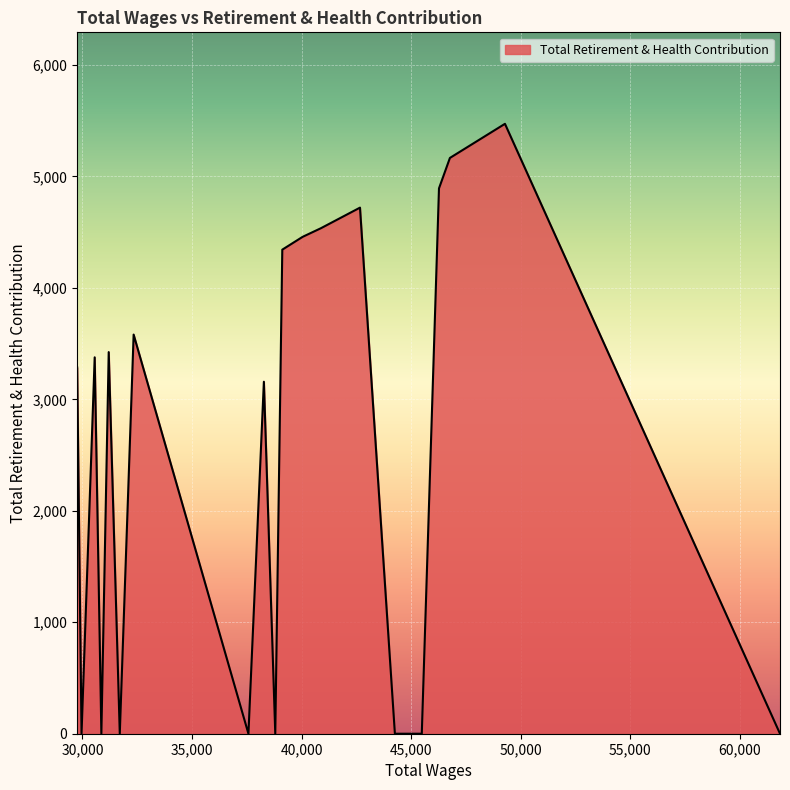

What is the maximum value shown in the chart?

5472